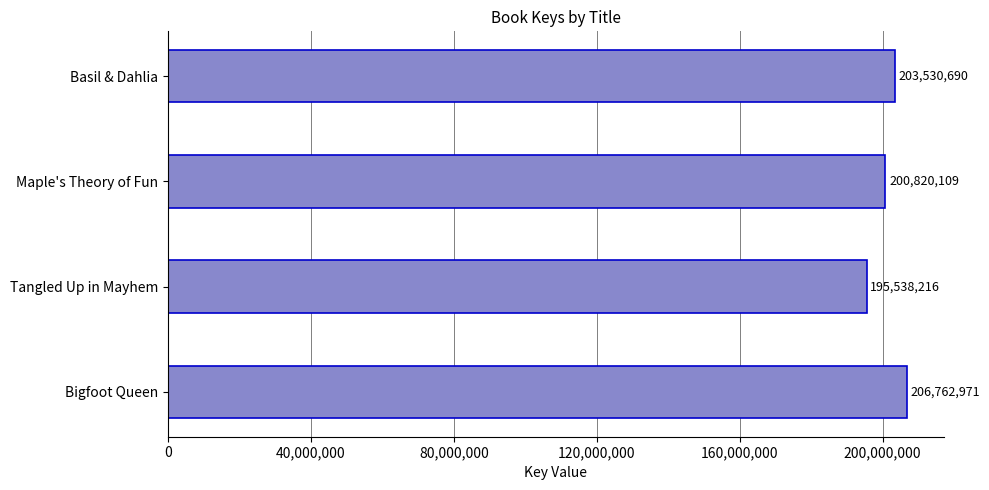

What is the sum of the values at Tangled Up in Mayhem and Bigfoot Queen?

402301187